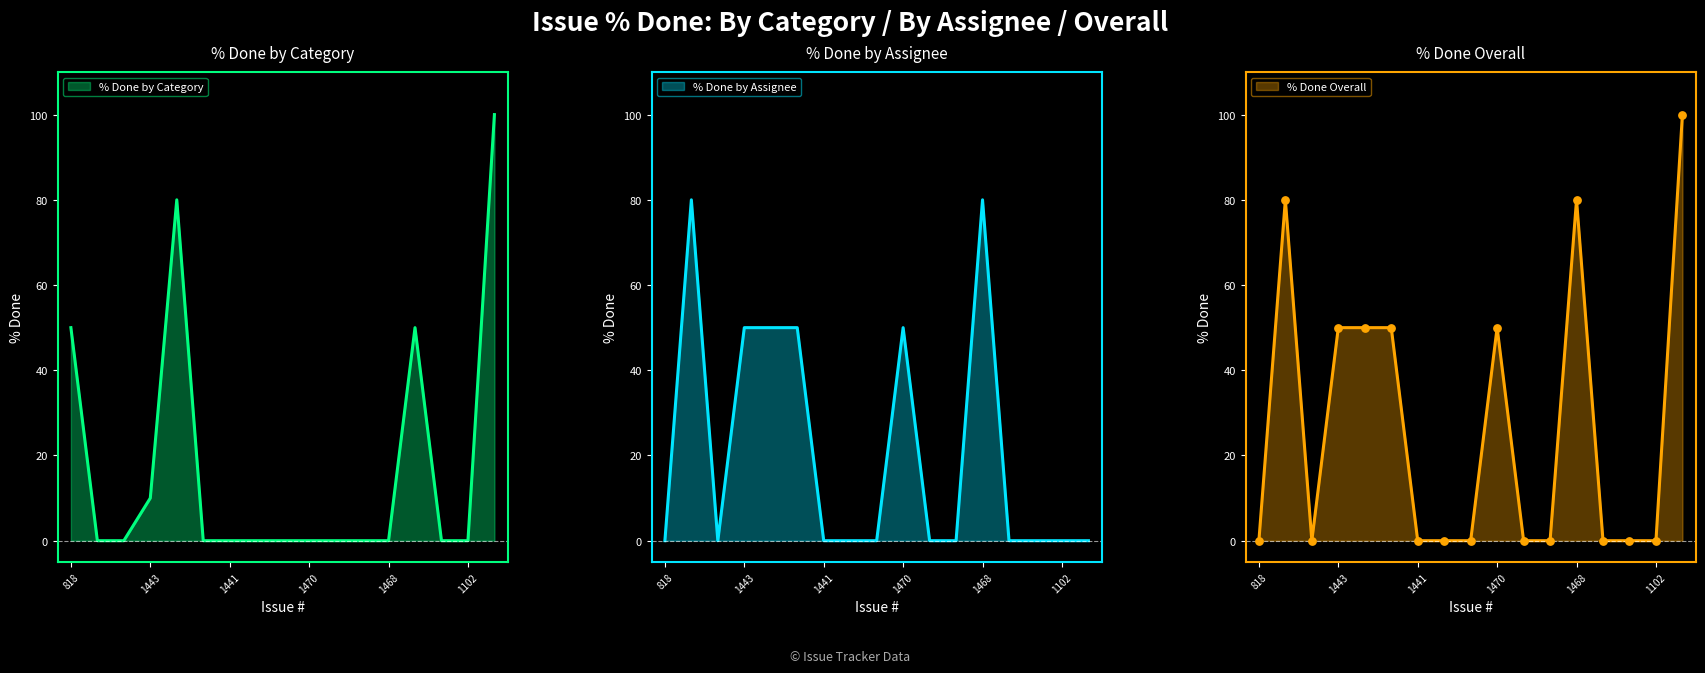

Which series contains the highest Y value?

% Done by Category